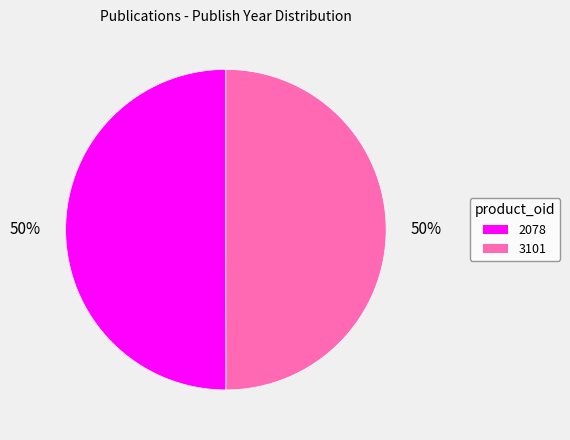

Is it true that 3101 is 37% of the pie?

False